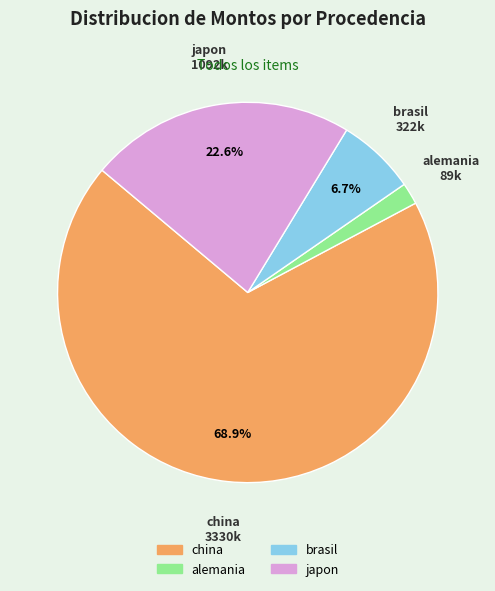

Does any single category account for the majority?

Yes